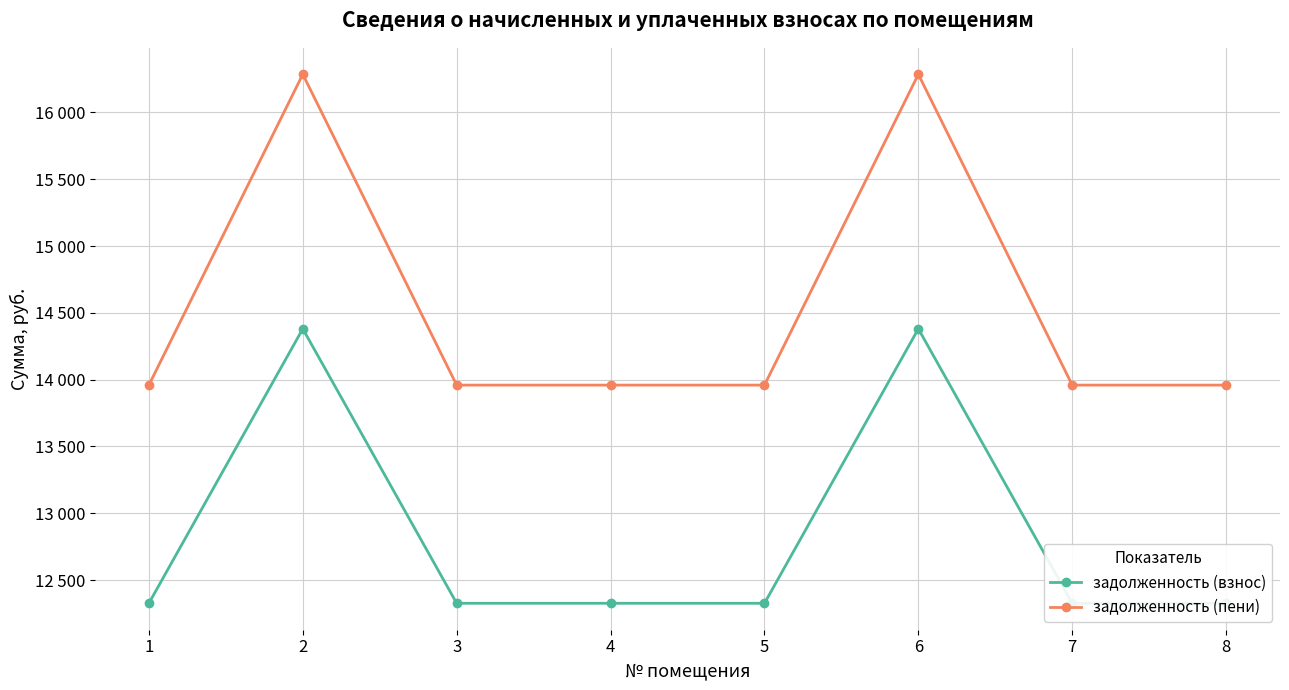

What is the spread (max minus min) of values at 4?

1633.0